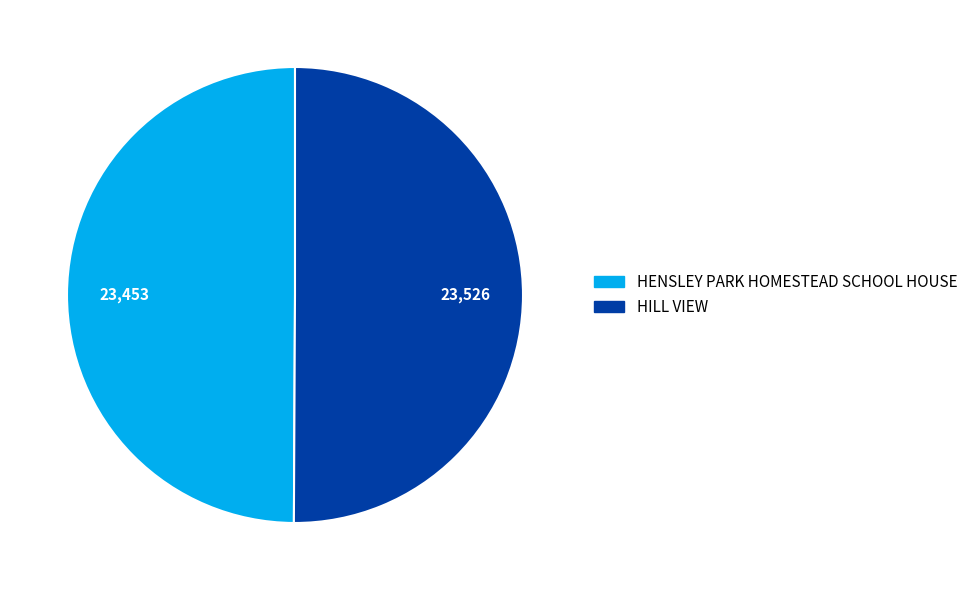

Count the number of slices in the pie.

2